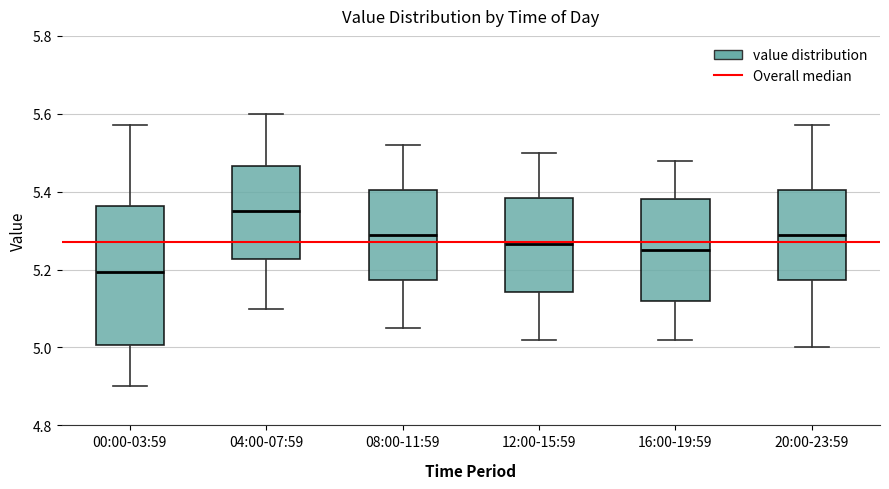

Which box has the highest median line?

04:00-07:59